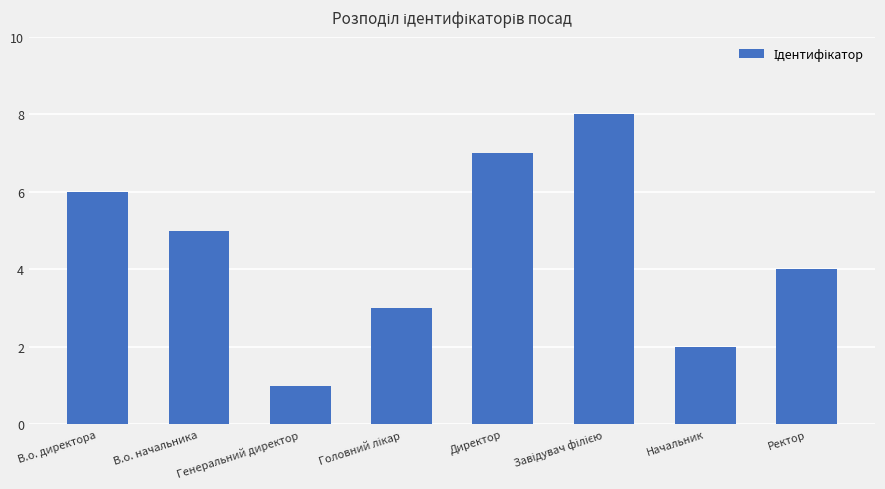

At which category does the chart reach its minimum across all series?

Генеральний директор